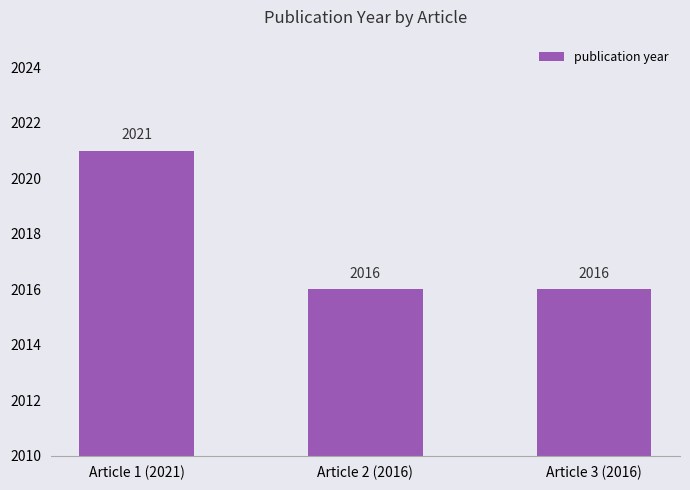

Are the bars grouped side by side (vs. stacked)?

No